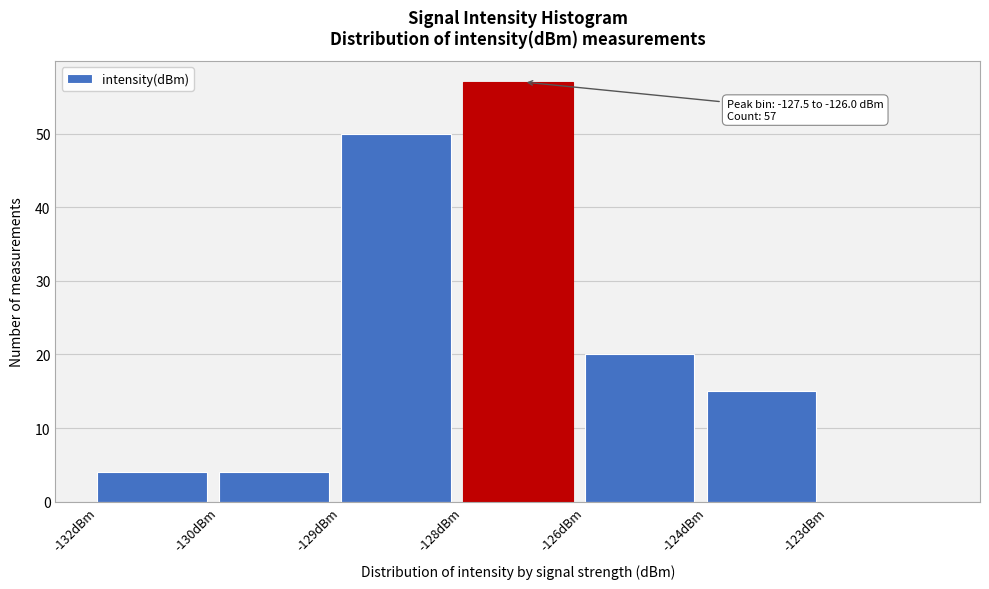

Reading left to right, what are all the values shown in this chart?

-132dBm=4	-130dBm=4	-129dBm=50	-128dBm=57	-126dBm=20	-124dBm=15	-123dBm=0